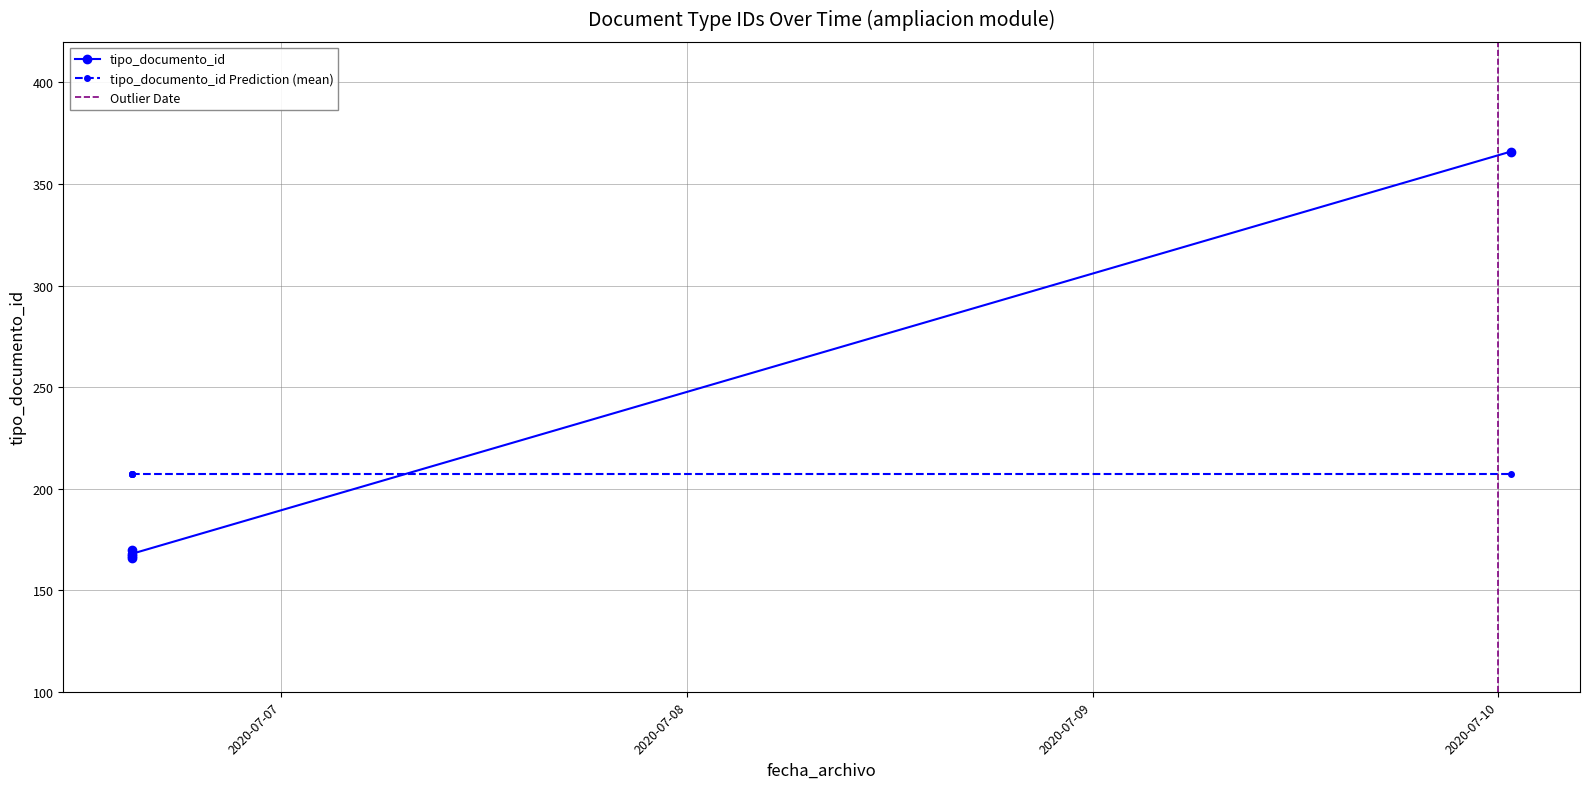

Reading left to right, transcribe all the data shown in this chart.

166	170	168	366	167